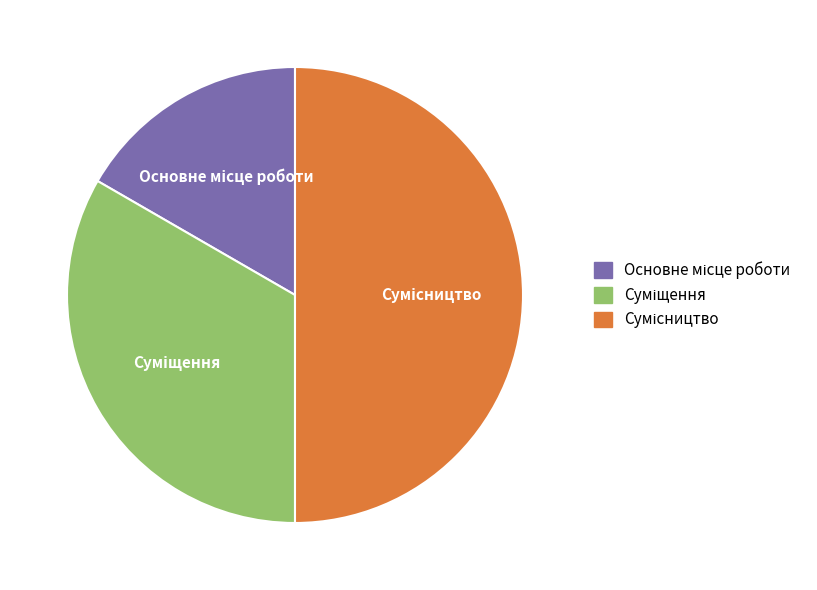

Rank the categories by value from highest to lowest.

Сумісництво, Суміщення, Основне місце роботи